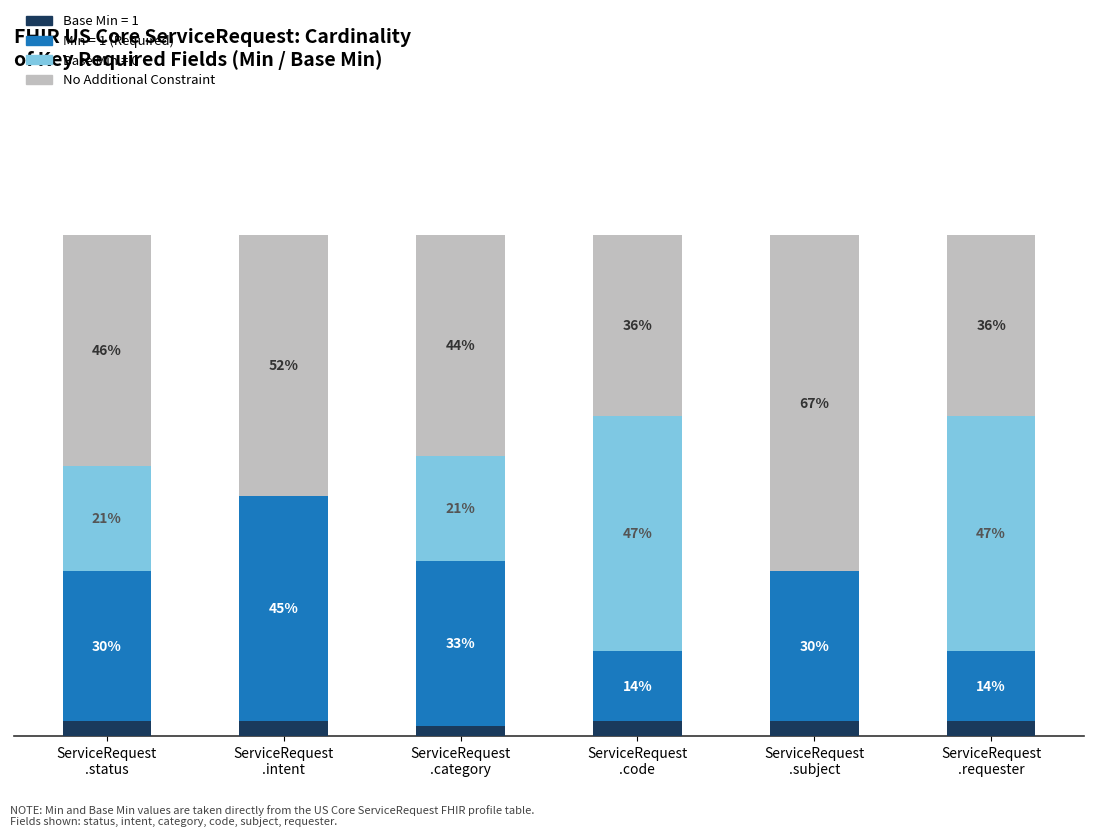

What are all the series names shown in the legend?

Base Min = 1, Min = 1 (Required), Base Min = 0, No Additional Constraint